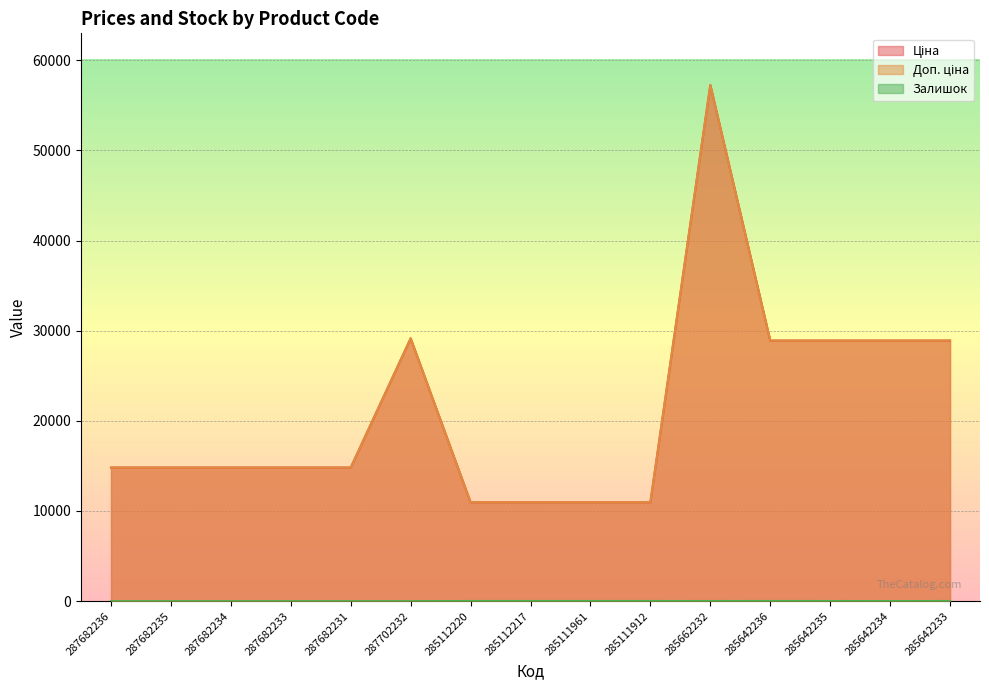

The Залишок series shows 10.2 at 287682235. True or false?

False